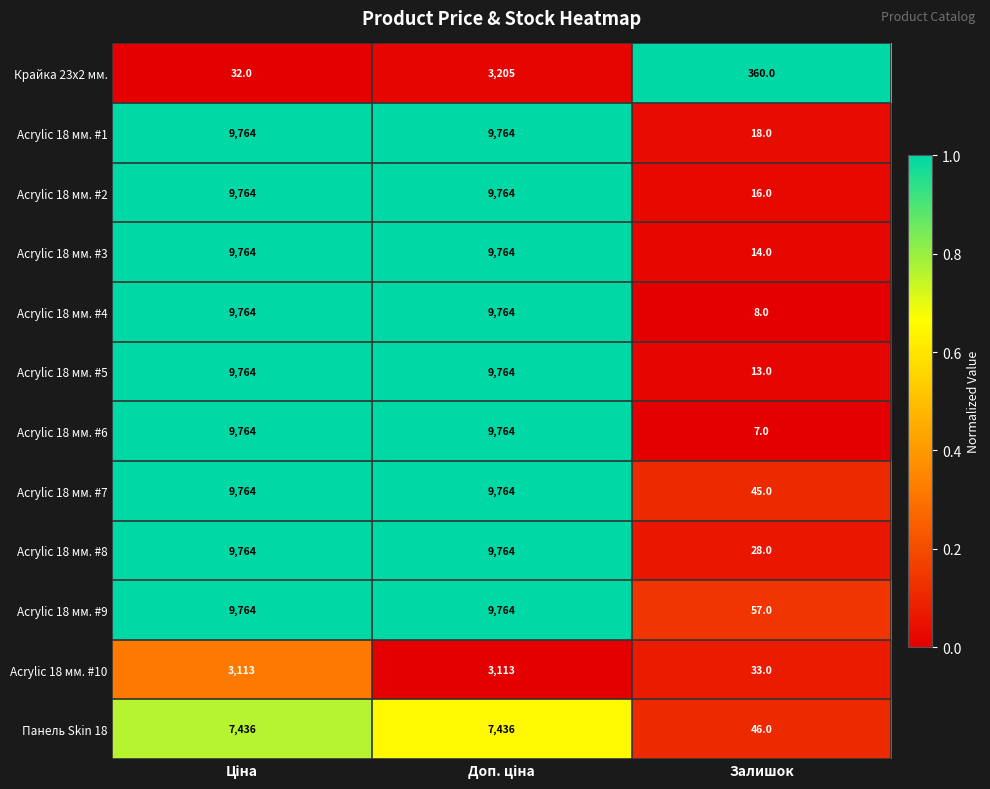

What is the difference between the maximum and minimum values in the Acrylic 18 мм. #8 series?

9736